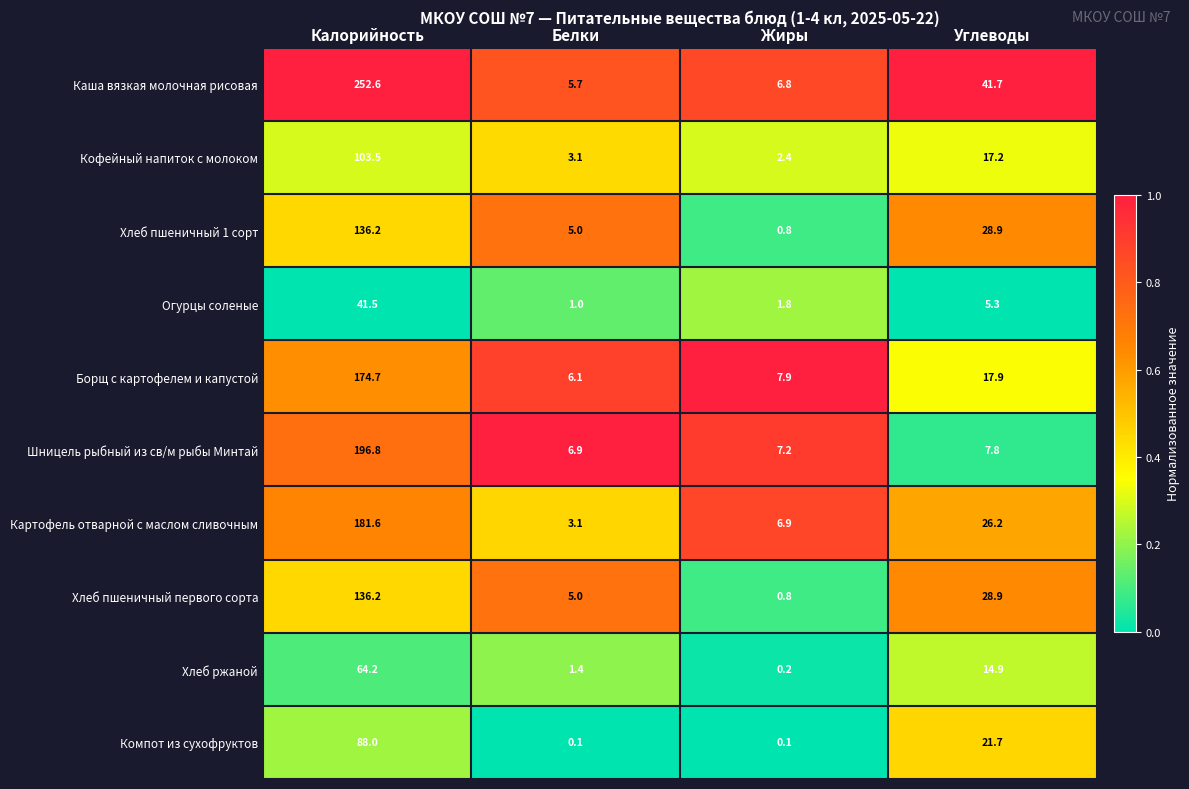

Read the Борщ с картофелем и капустой value at Белки.

6.1